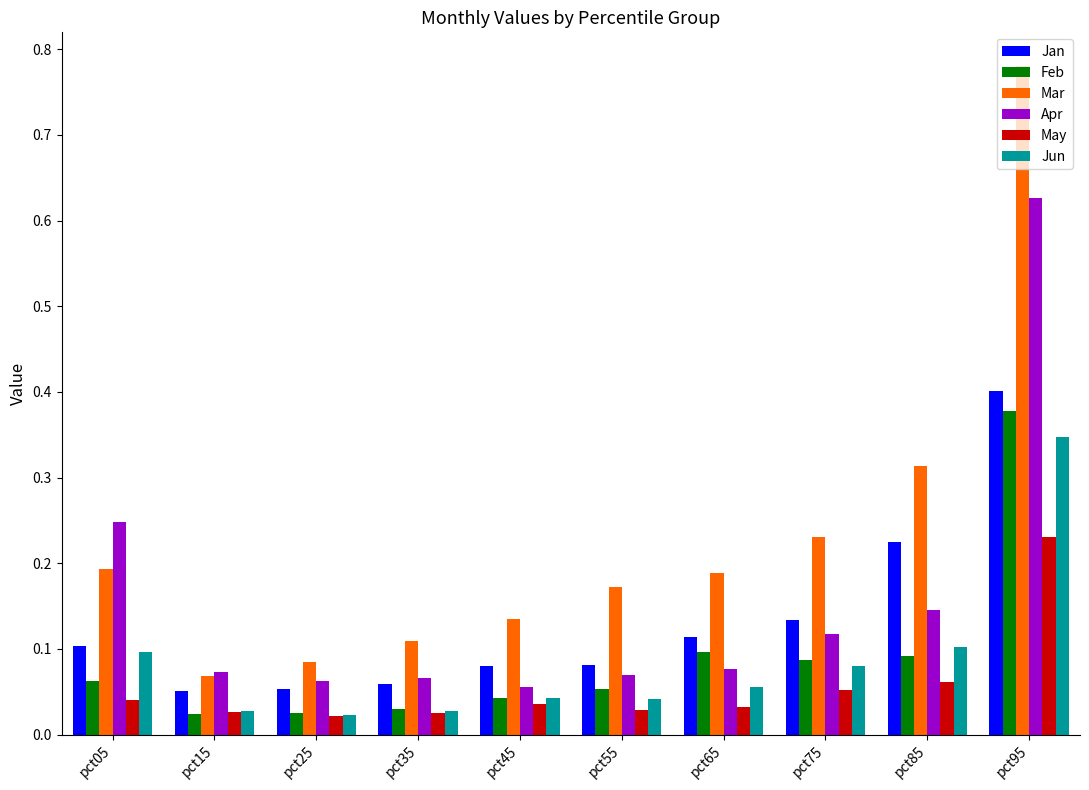

What is the difference between the maximum and minimum values in the Mar series?

0.7